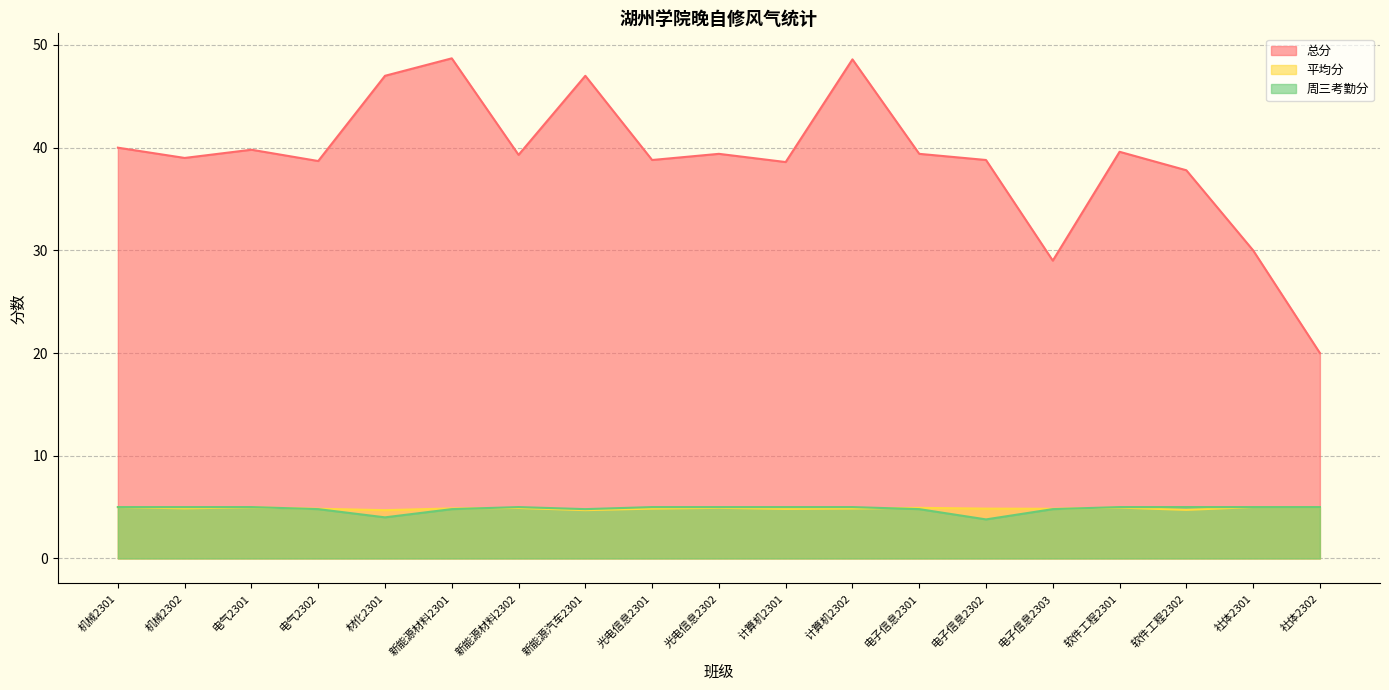

How many lines are shown in the chart?

3